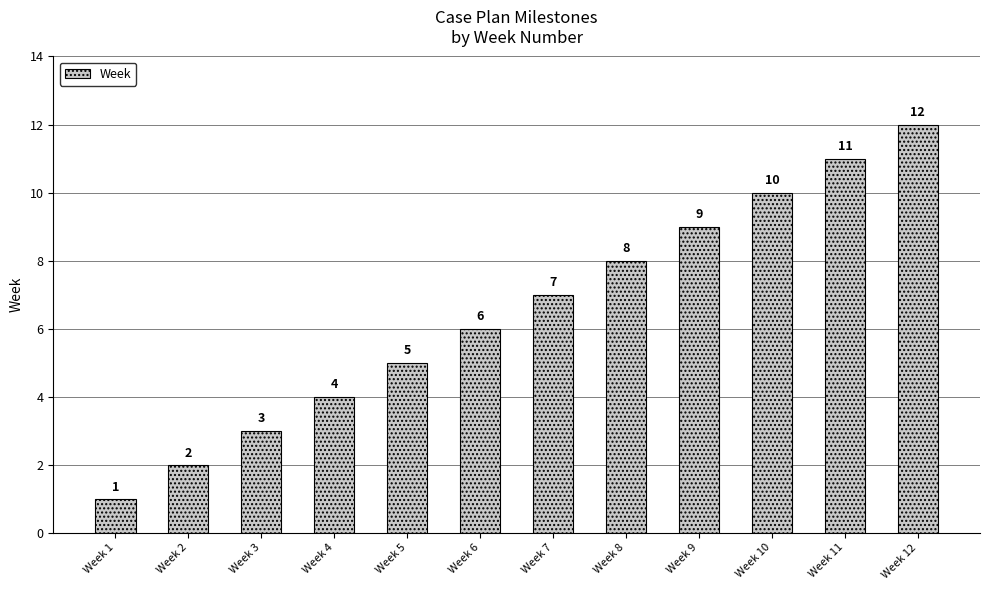

Count the number of data series in this chart.

1